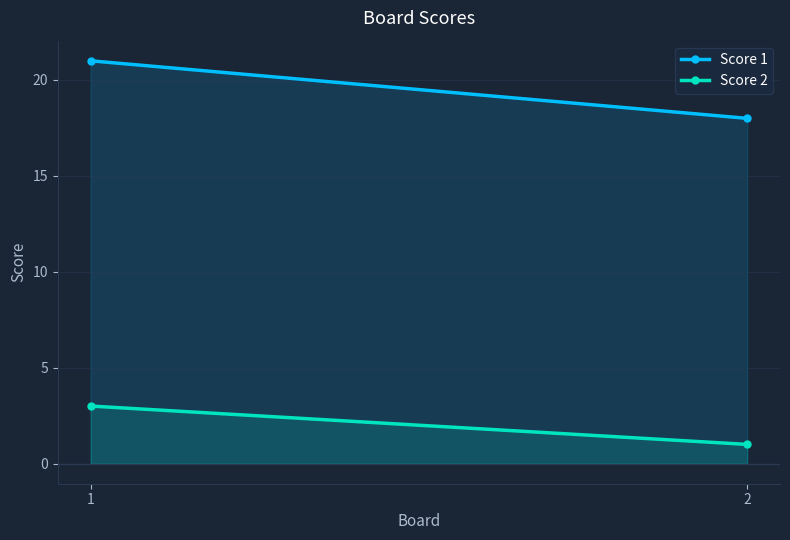

At how many categories does at least one series exceed 9?

2